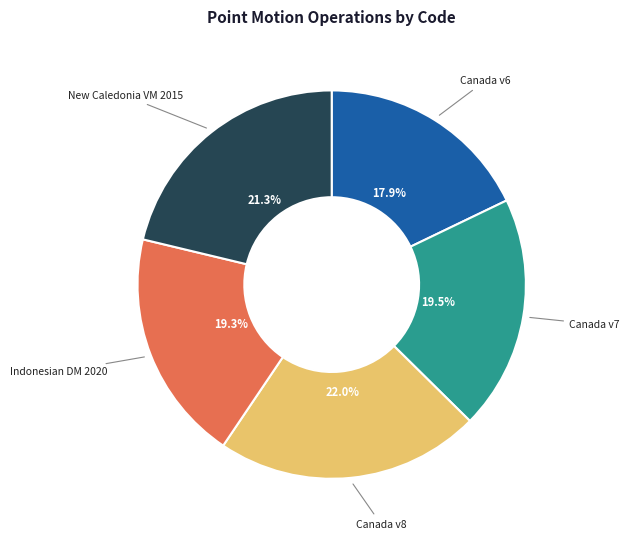

Does any single category account for the majority?

No